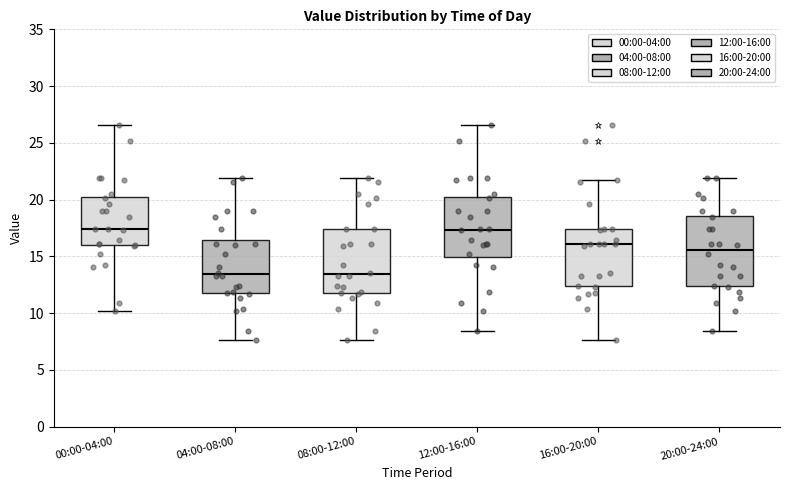

Where does the lower whisker of the box for 12:00-16:00 end on the y-axis? The values are not printed on the chart, so give them approximately, as read against the axis.

8.5